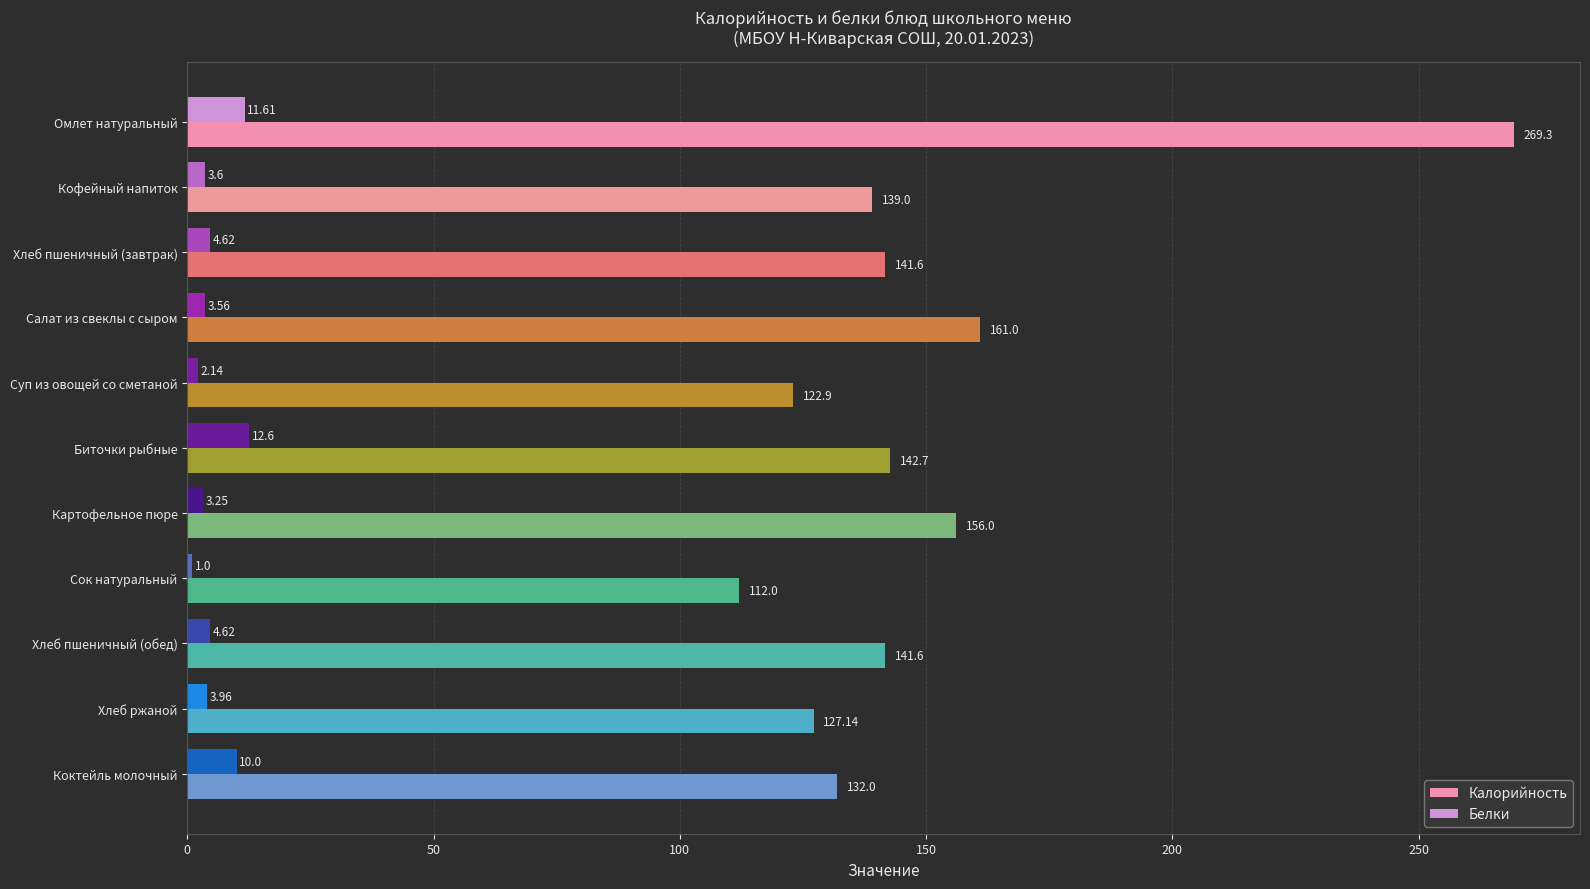

Which series has the largest range (max minus min)?

Калорийность